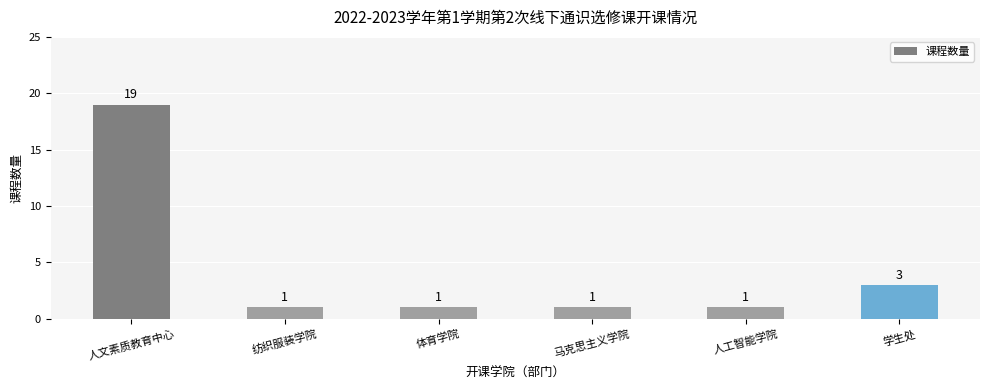

What is the minimum value shown in the chart?

1